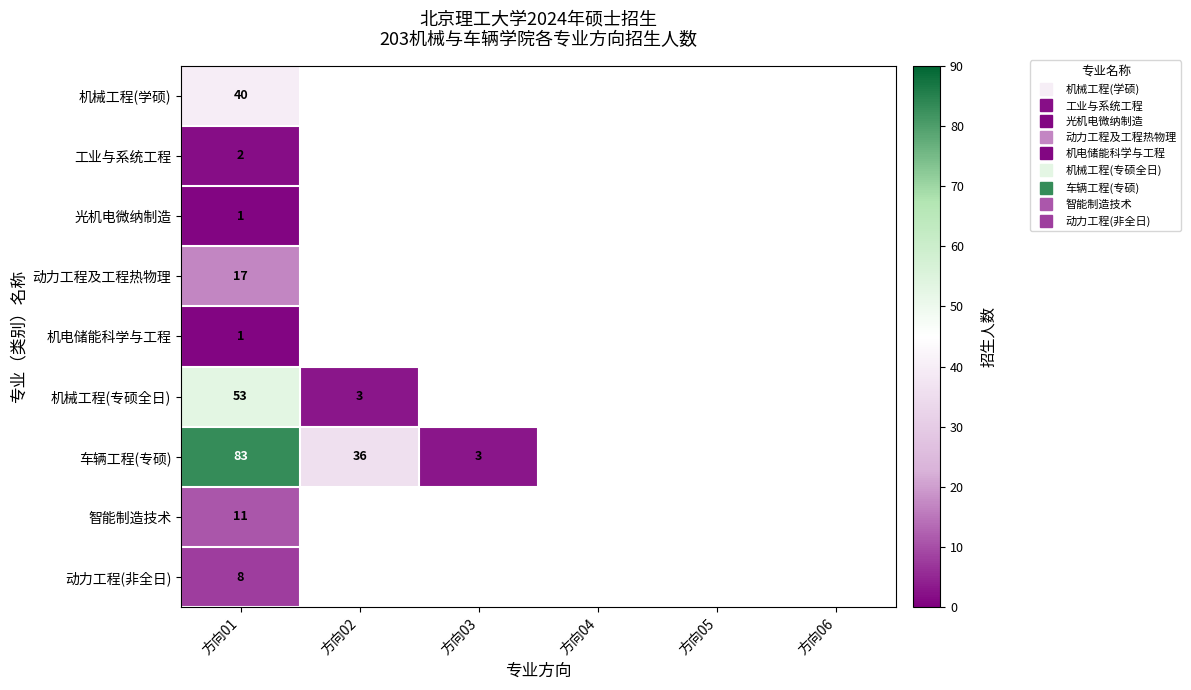

What is the minimum value shown in the chart?

1.0